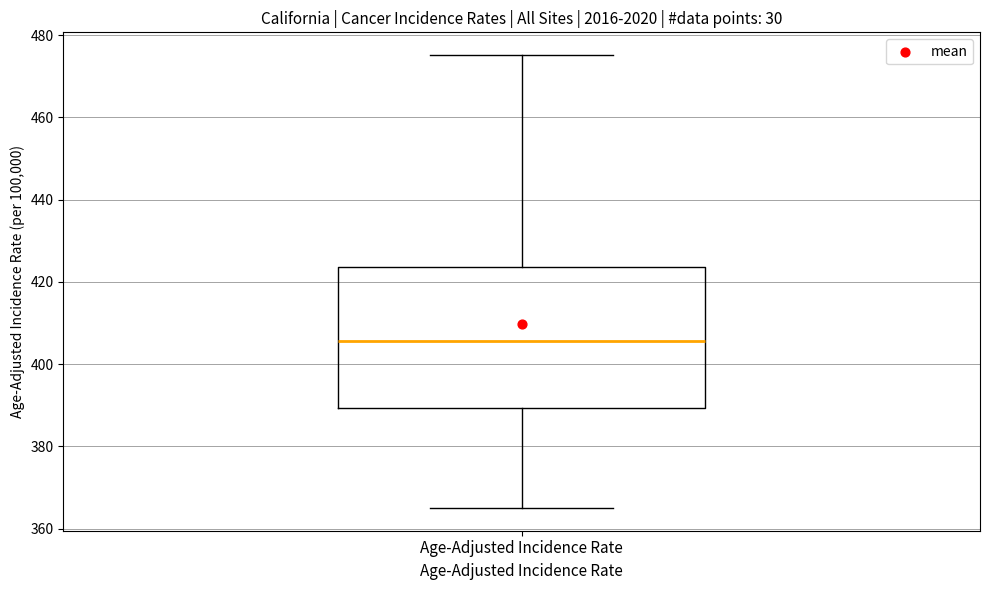

Transcribe this box plot: give where the median line is, the range the box spans, and where the two whiskers end, as read against the y-axis. The values are not printed on the chart, so give them approximately, as read against the axis.

median 406, box 390 to 424, whiskers 366 to 476